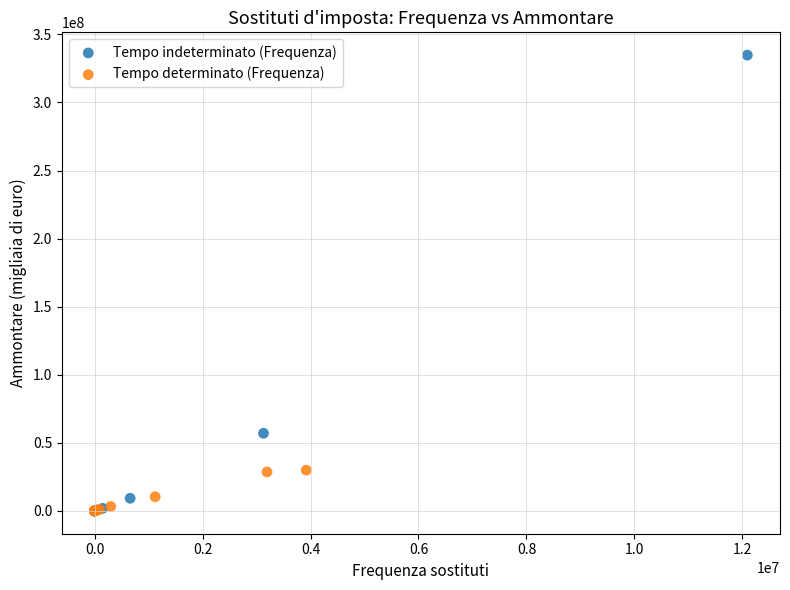

Which series reaches the maximum Y coordinate?

Tempo indeterminato (Frequenza)